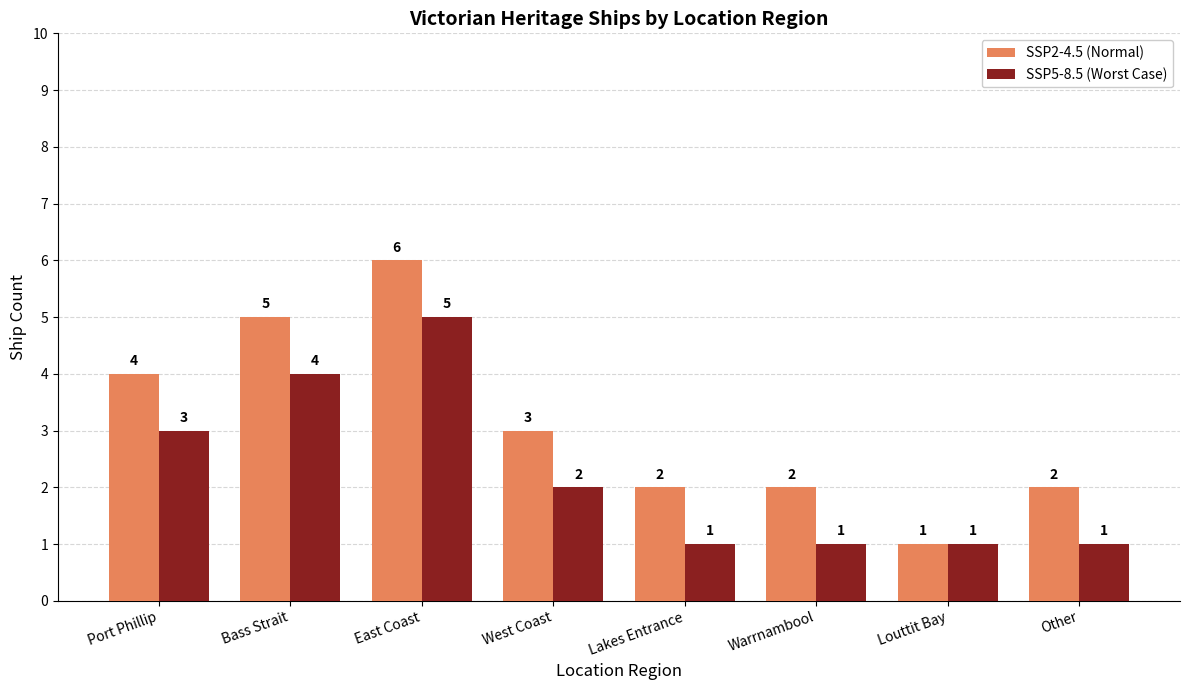

Is the value of SSP2-4.5 (Normal) at Lakes Entrance greater than the value of SSP5-8.5 (Worst Case) at Other?

Yes